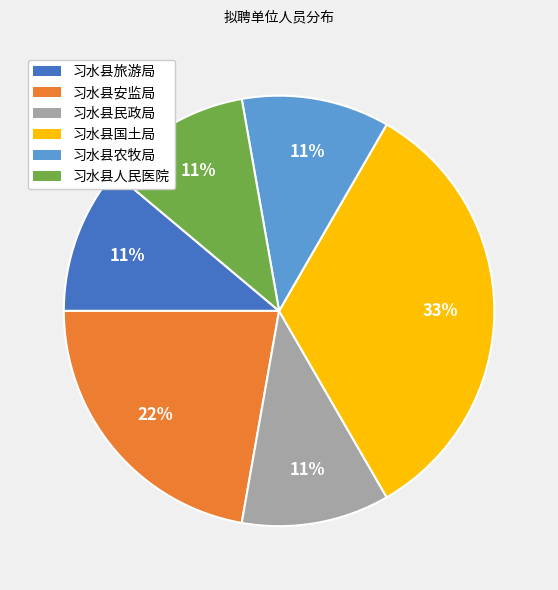

Combined, do 习水县安监局 and 习水县民政局 account for over 50%?

No